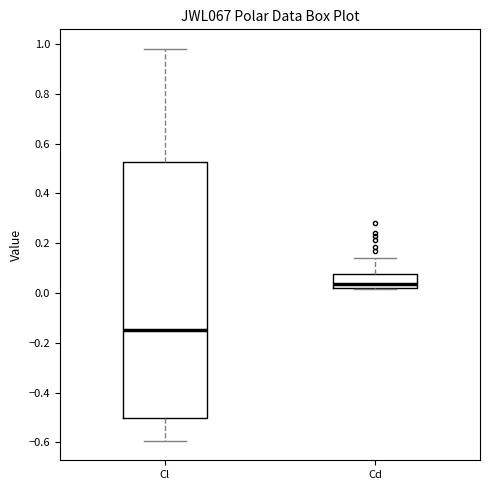

Where does the median line of the box for Cd sit on the y-axis? The values are not printed on the chart, so give them approximately, as read against the axis.

0.04